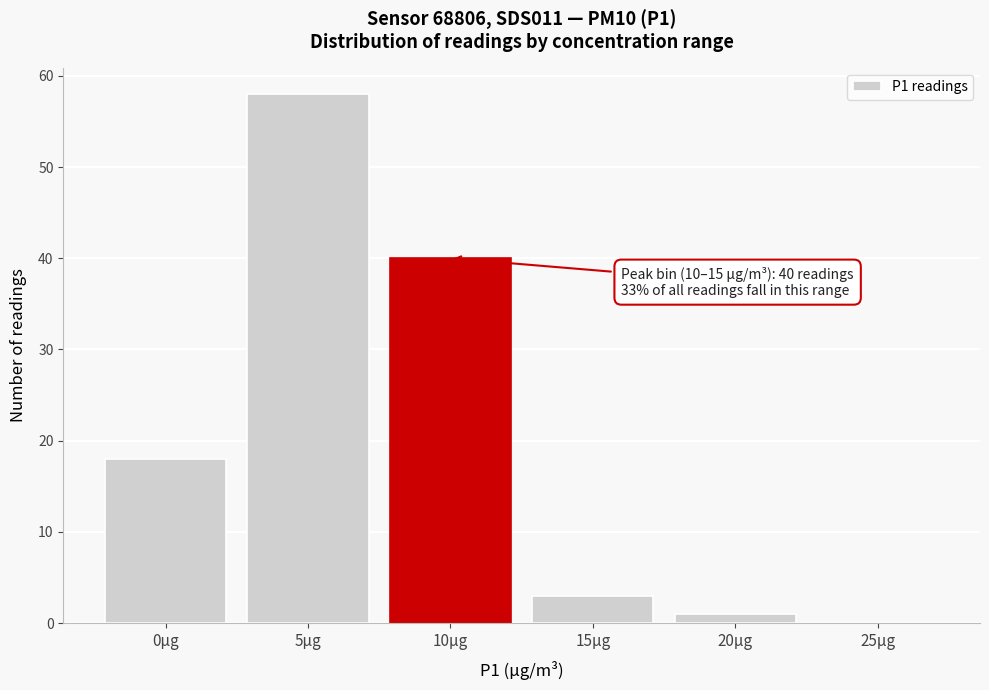

Reading left to right, transcribe all the data shown in this chart.

0µg=18	5µg=58	10µg=40	15µg=3	20µg=1	25µg=0